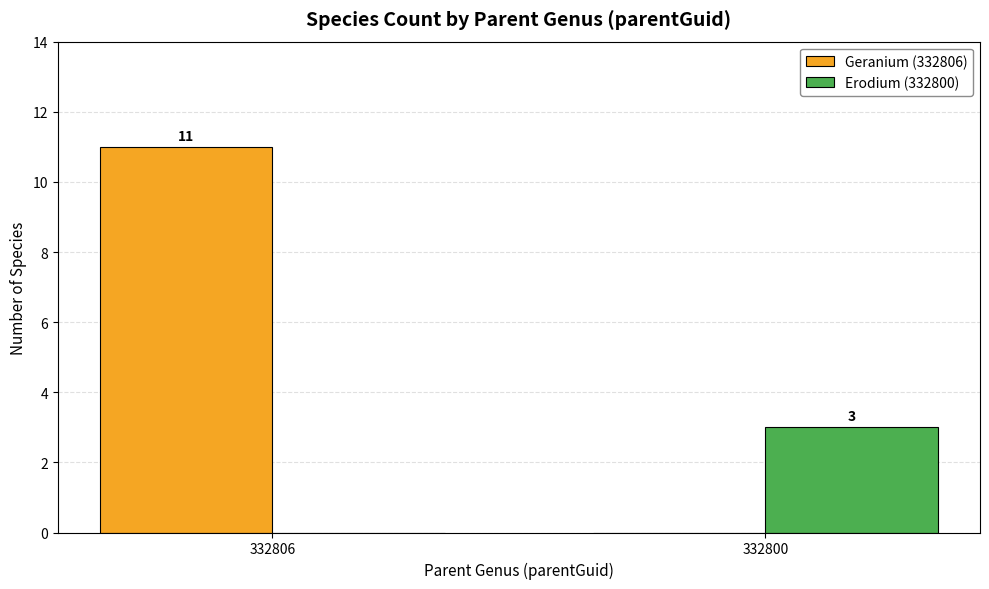

What is the difference between the Erodium (332800) values at 332800 and 332806?

3